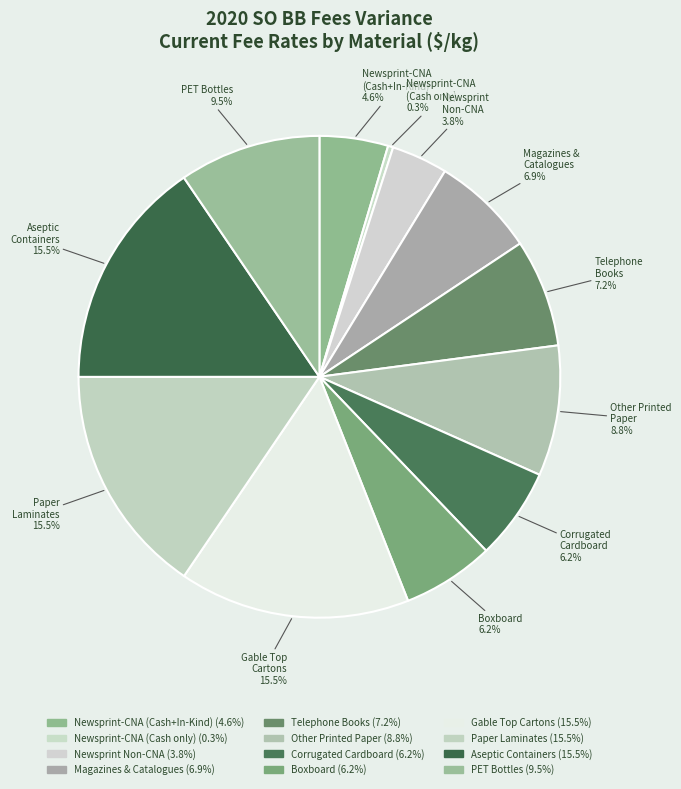

What portion of the pie excludes Magazines & Catalogues?

93.1%